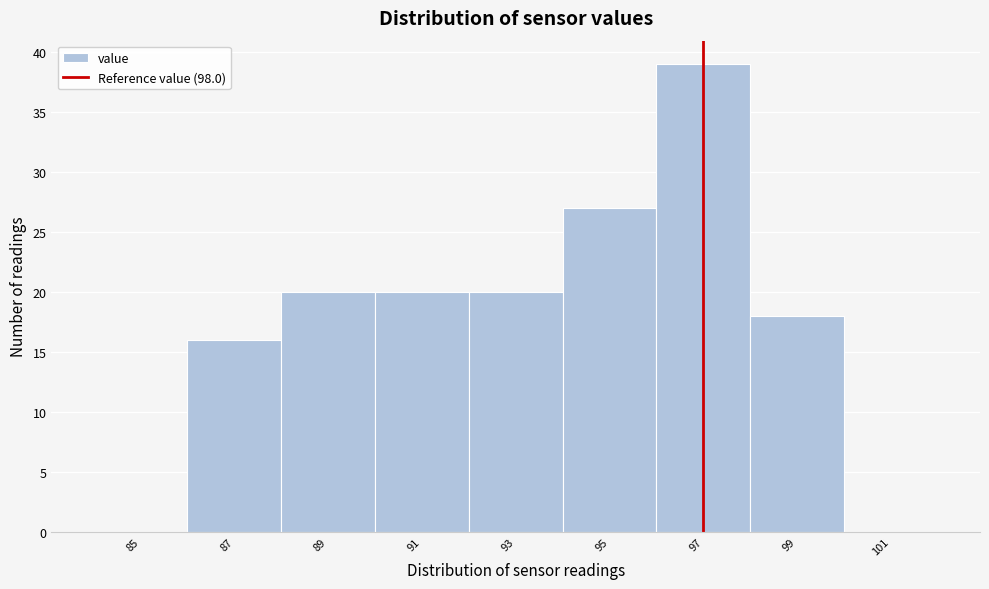

Reading right to left, list all the values displayed in this chart.

101=0	99=18	97=39	95=27	93=20	91=20	89=20	87=16	85=0